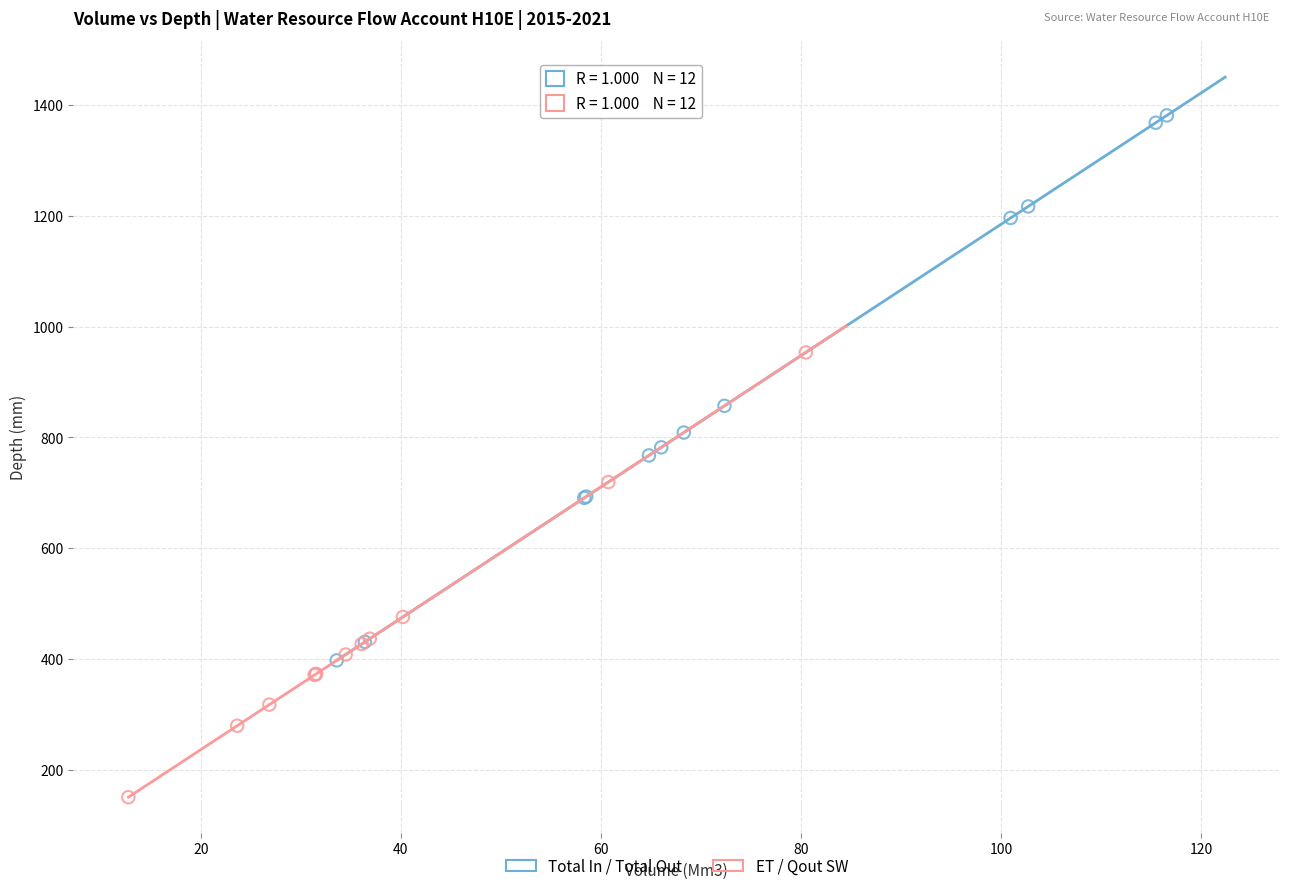

Which series contains the highest Y value?

Total In / Total Out